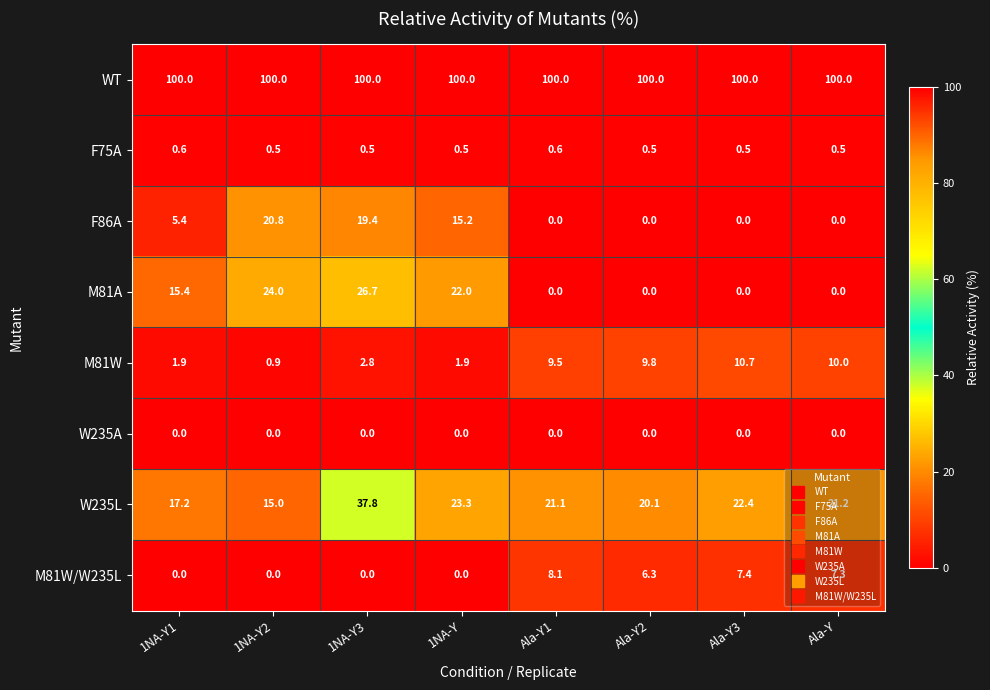

What is the difference between the second highest and second lowest values in the W235L series?

6.1